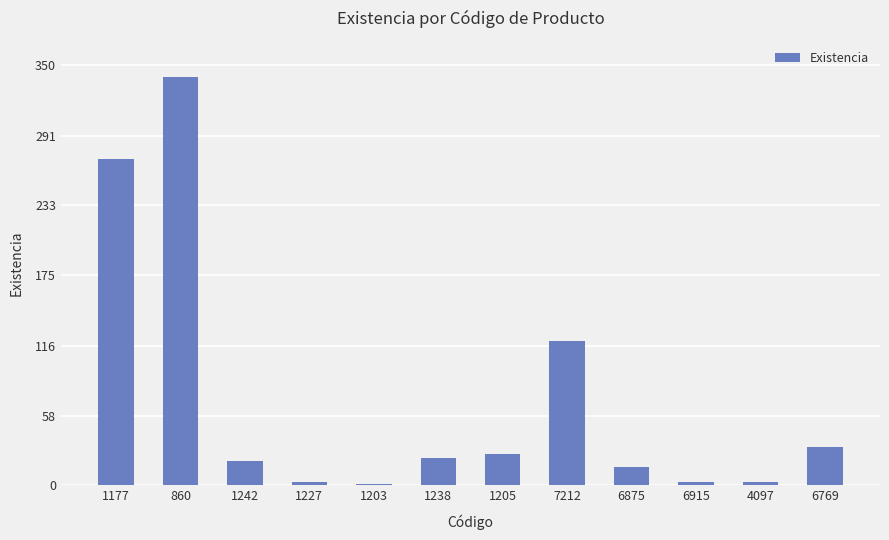

At which category does the chart reach its peak across all series?

860